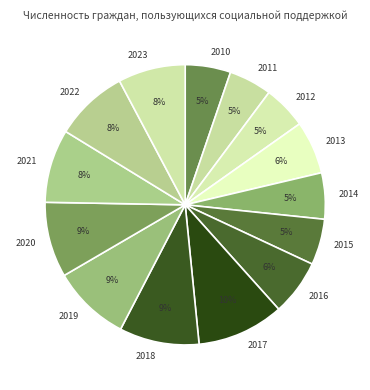

Does 2011 represent more than half of the total?

No